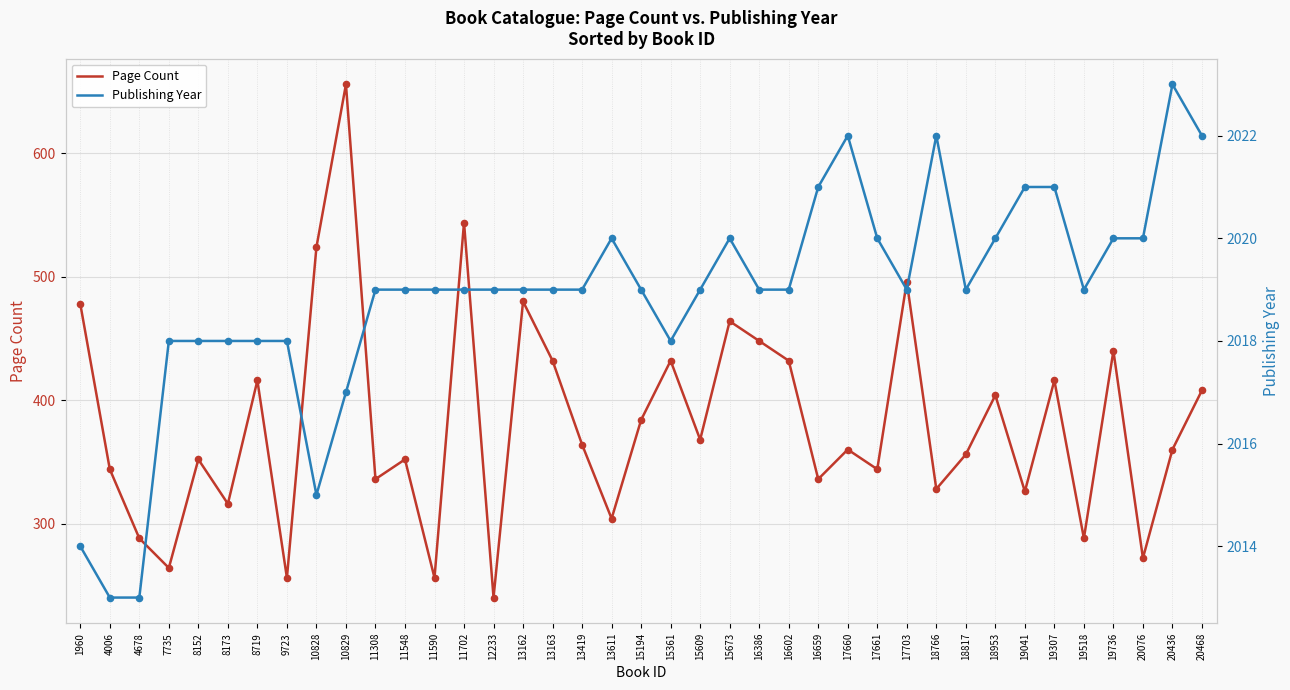

Which series reaches the minimum Y coordinate?

Page Count